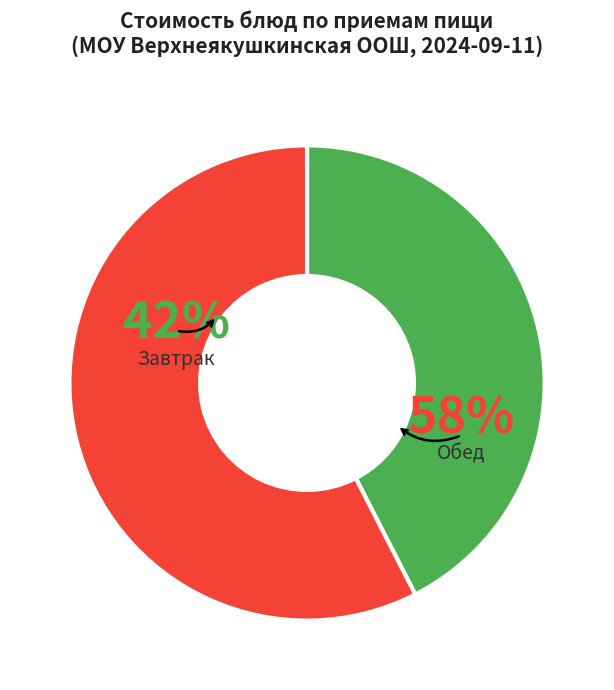

Does Нагетсы Детские account for over 50% of the chart?

No